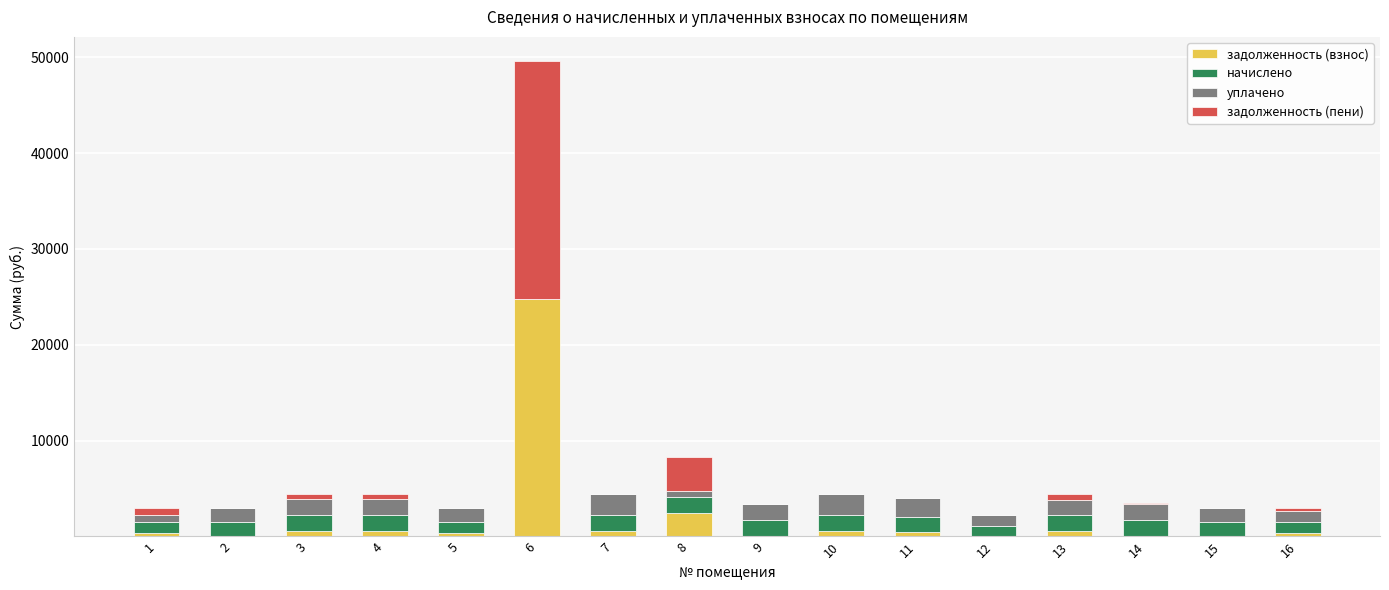

What is the total value across all series at 6?

49637.3